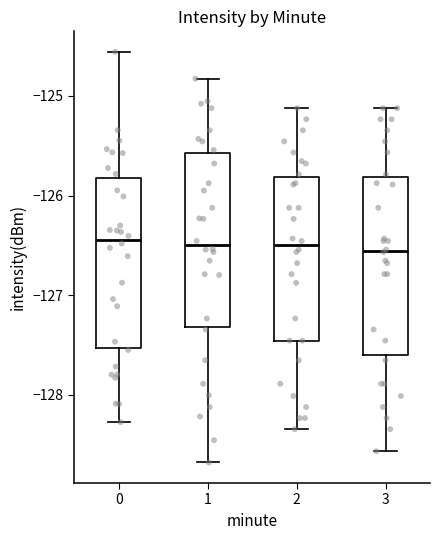

Reading left to right, read every box against the y-axis: the position of its median line, the range the box covers, and the ends of its whiskers. The values are not printed on the chart, so give them approximately, as read against the axis.

0: median -126.4, box -127.5 to -125.8, whiskers -128.3 to -124.6
1: median -126.5, box -127.3 to -125.6, whiskers -128.7 to -124.8
2: median -126.5, box -127.5 to -125.8, whiskers -128.3 to -125.1
3: median -126.6, box -127.6 to -125.8, whiskers -128.6 to -125.1